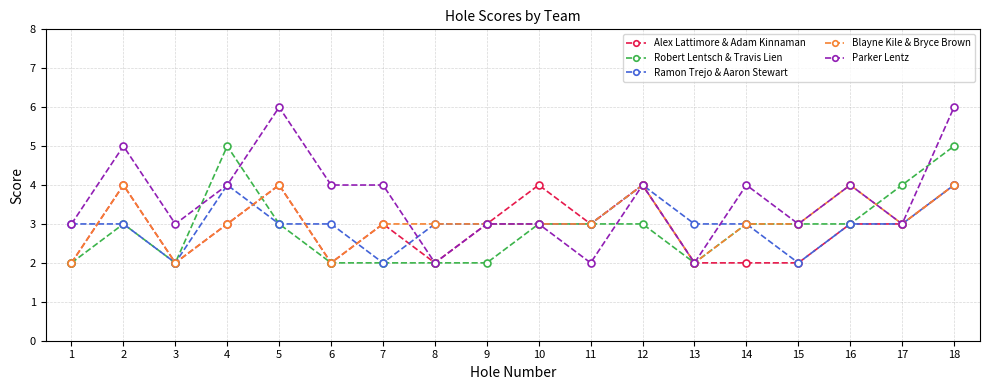

Where is the first local minimum for Parker Lentz?

3